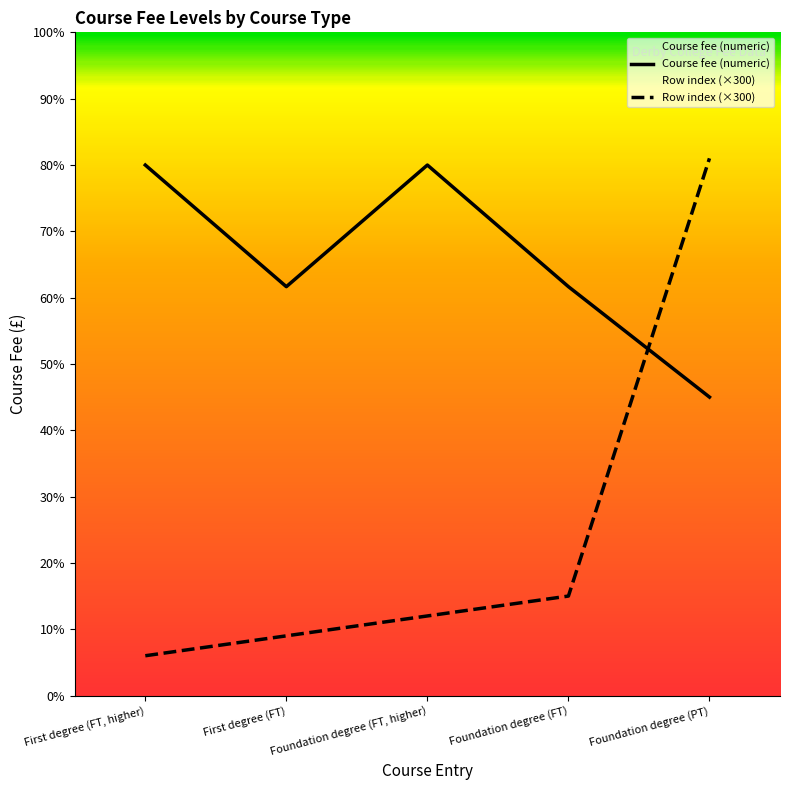

The Row index (×300) series shows 4888 at Foundation degree (PT). True or false?

False